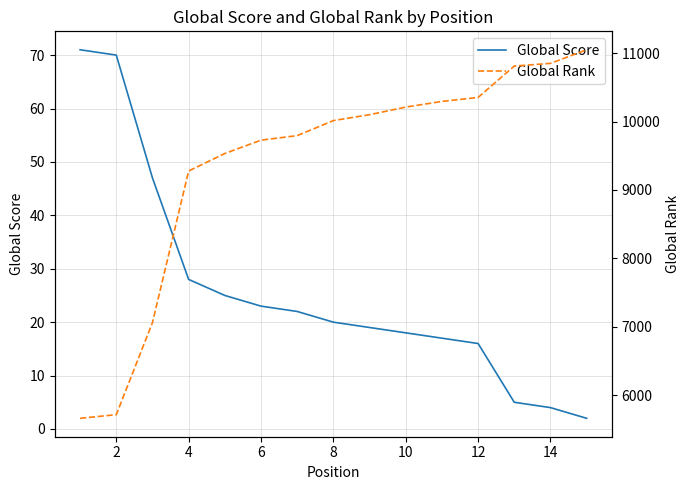

True or false: Global Rank has more than 1 interior local peaks.

False